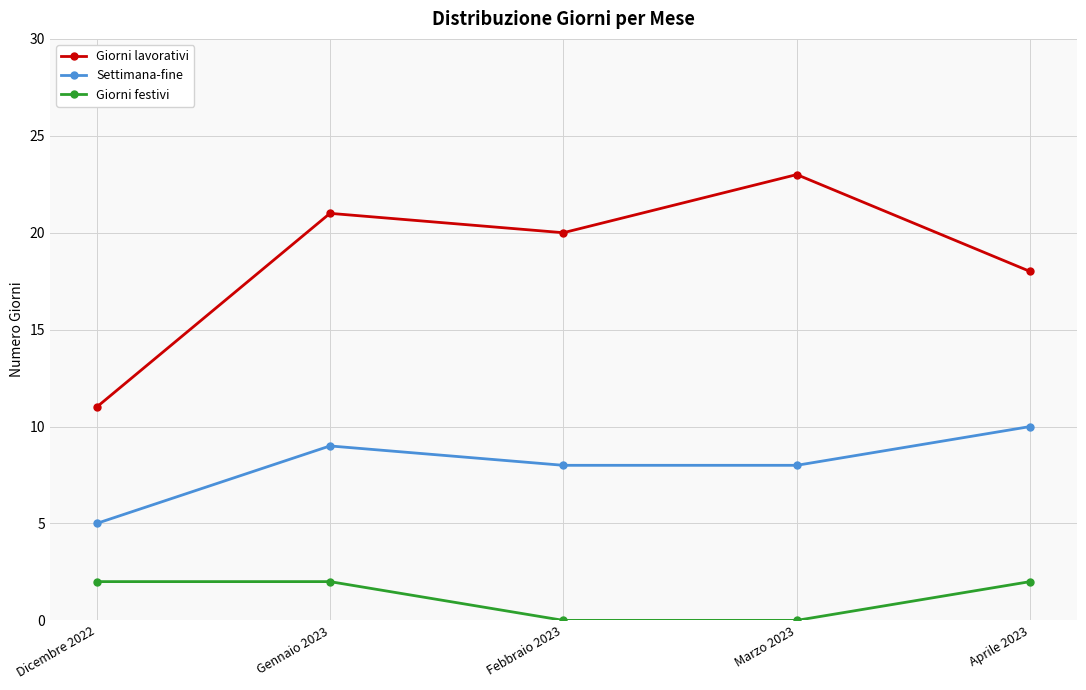

What is the maximum value for Settimana-fine?

10